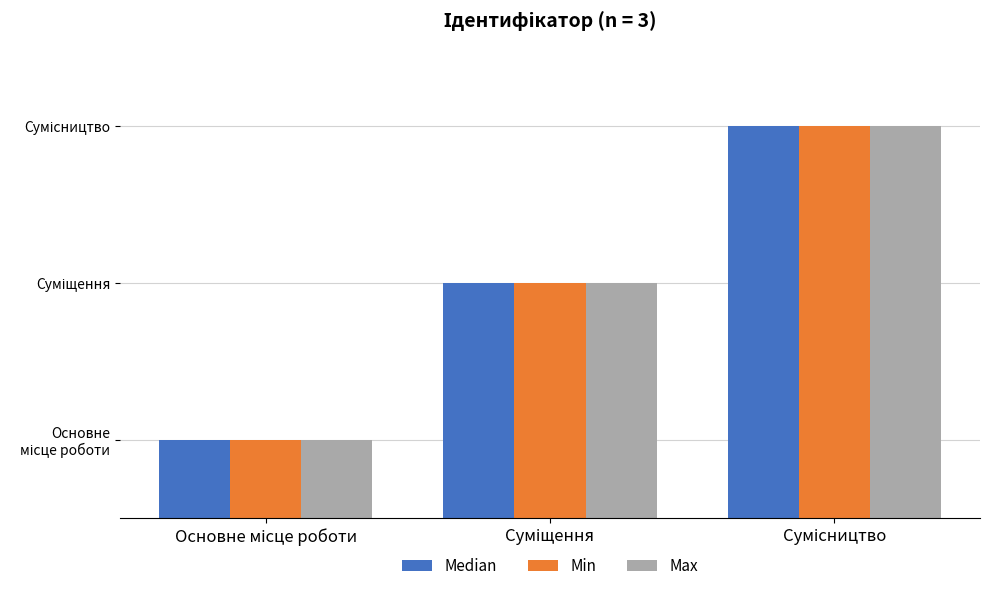

Are the bars grouped side by side (vs. stacked)?

Yes